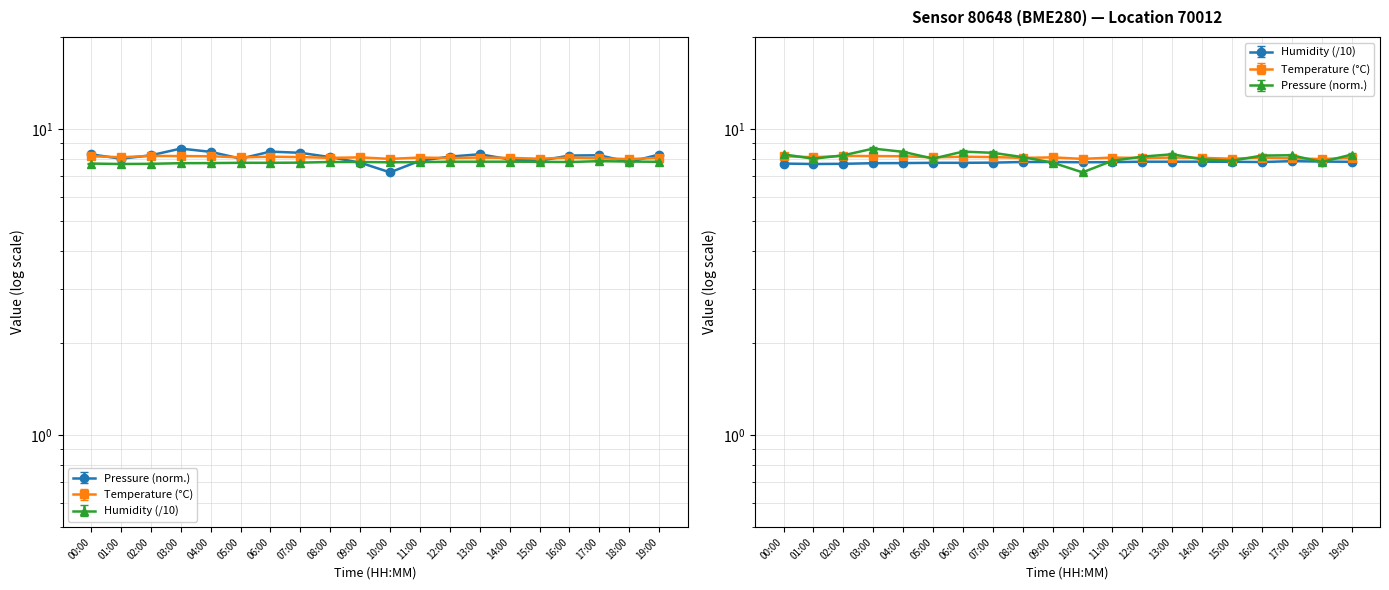

Which series has the largest range (max minus min)?

pressure